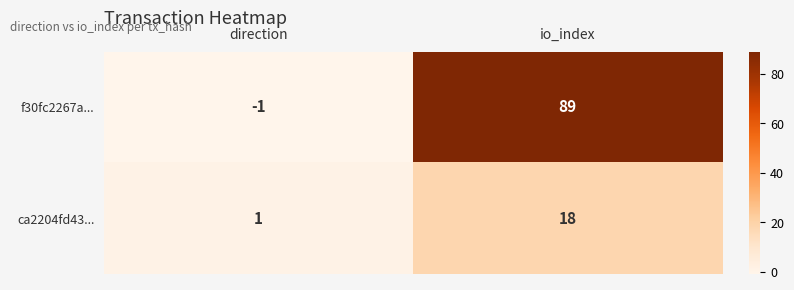

What is the spread (max minus min) of values at io_index?

71